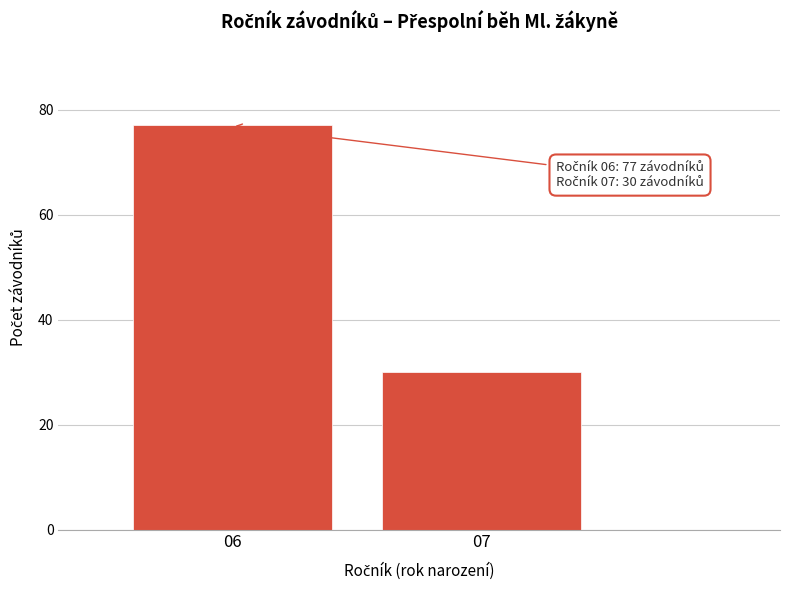

Reading left to right, what are all the values shown in this chart?

06=77	07=30